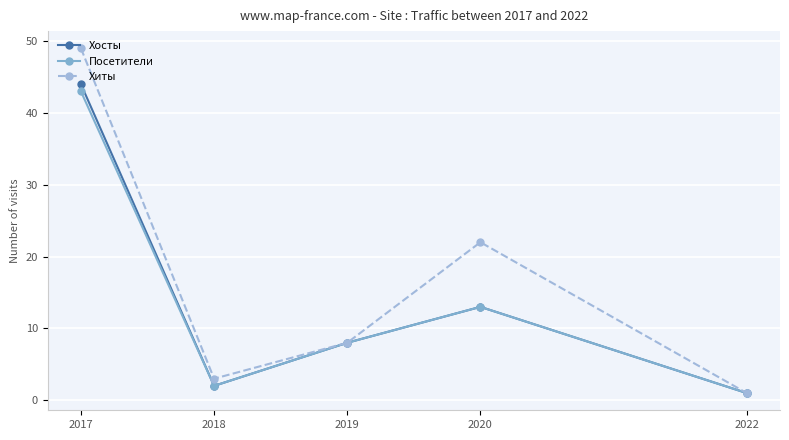

Where is Посетители nearest to the value 22?

2020